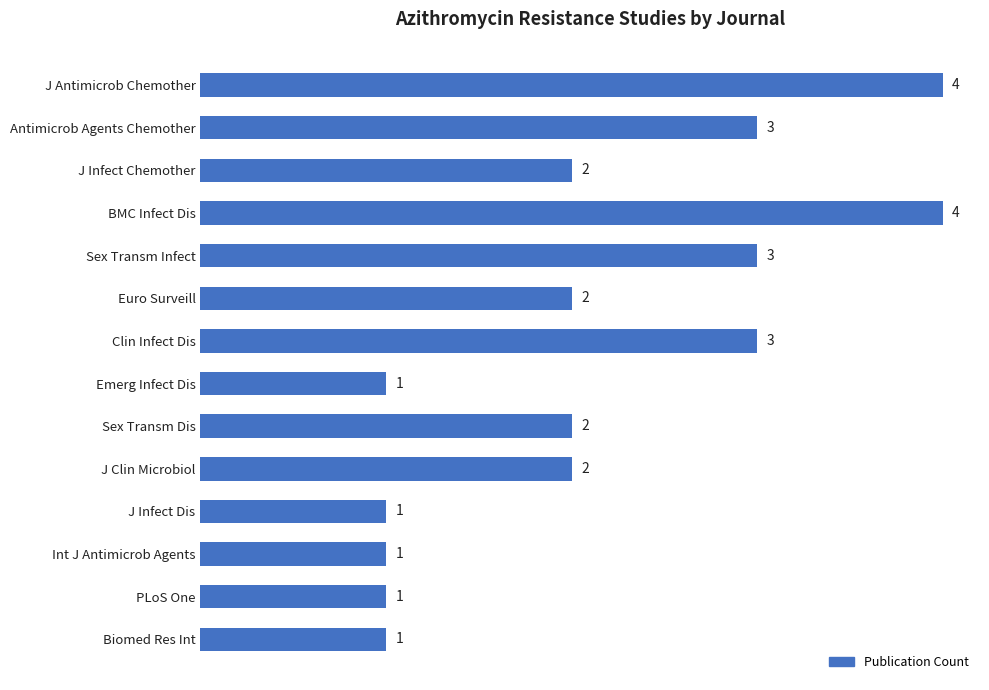

The value at Antimicrob Agents Chemother is 3. True or false?

True